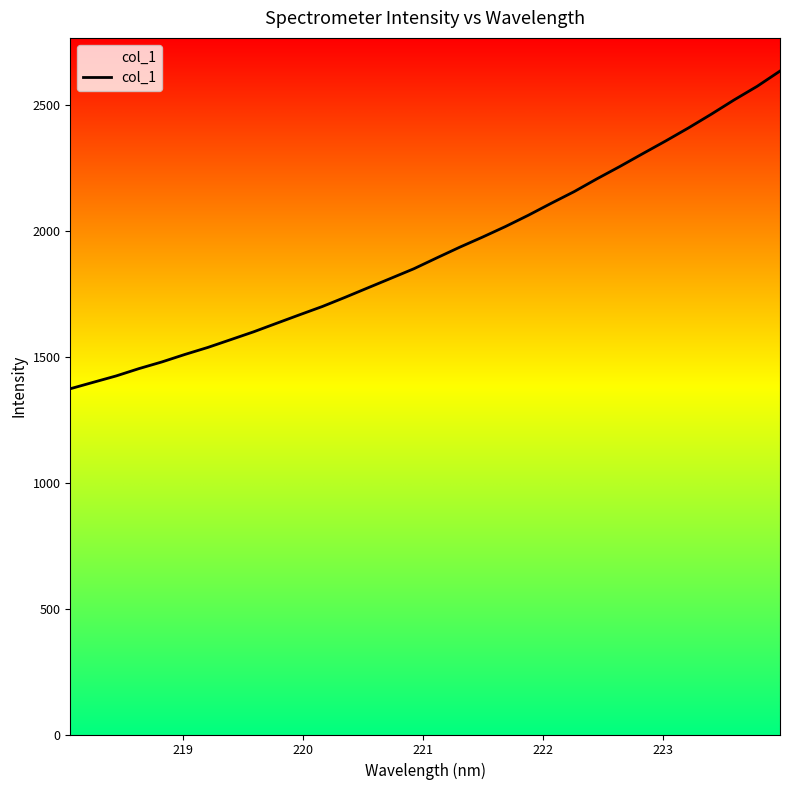

How many values are below 1892?

16